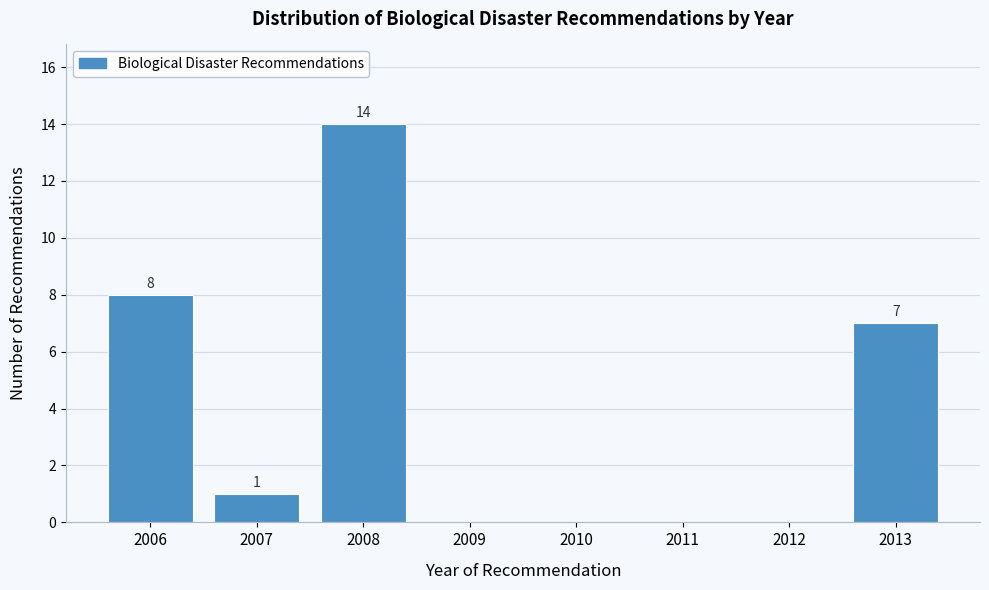

Over which range of the x-axis is the bar tallest?

2007.5 to 2008.5